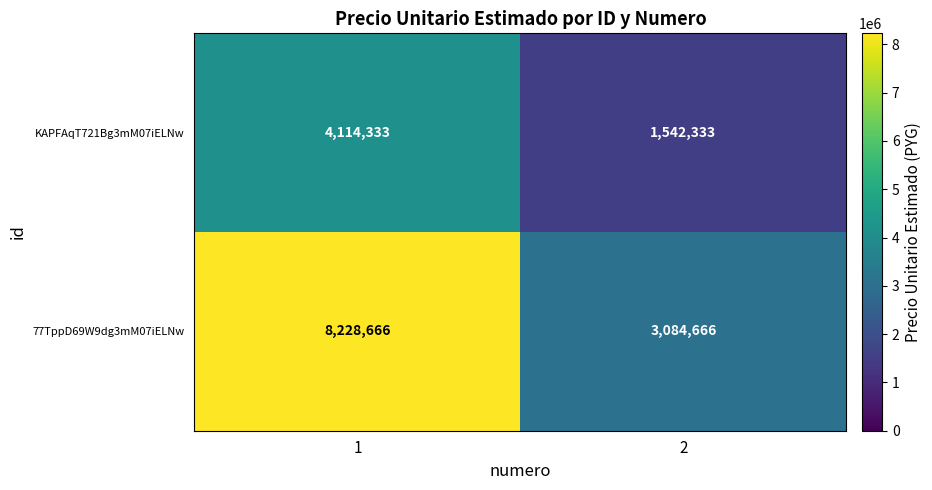

What is the average value of the 77TppD69W9dg3mM07iELNw series?

5656666